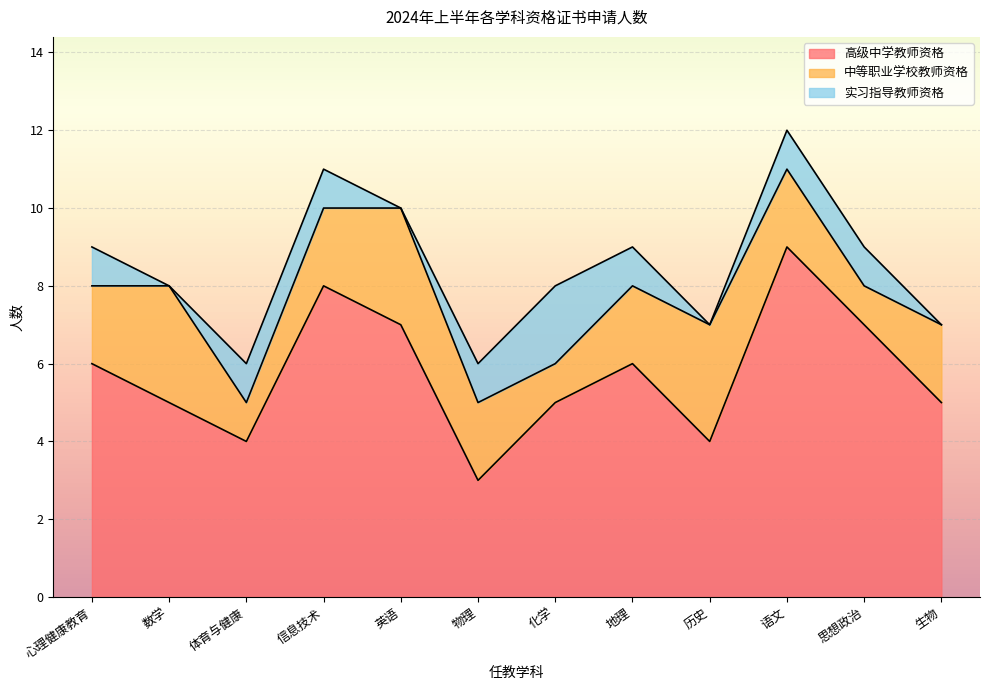

Which series changed the most between 化学 and 生物?

实习指导教师资格